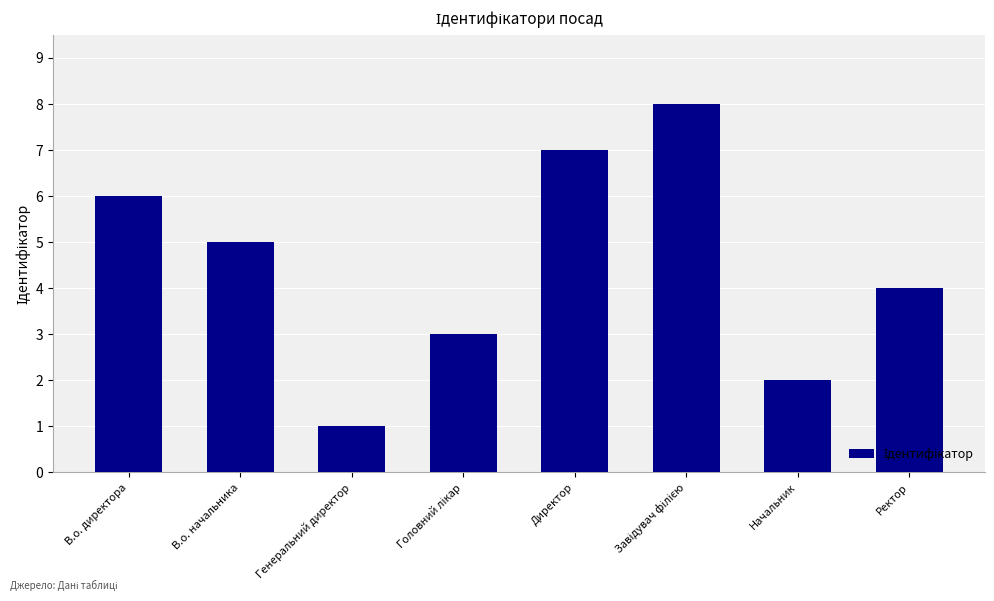

What is the value of the 7th bar from the left?

2